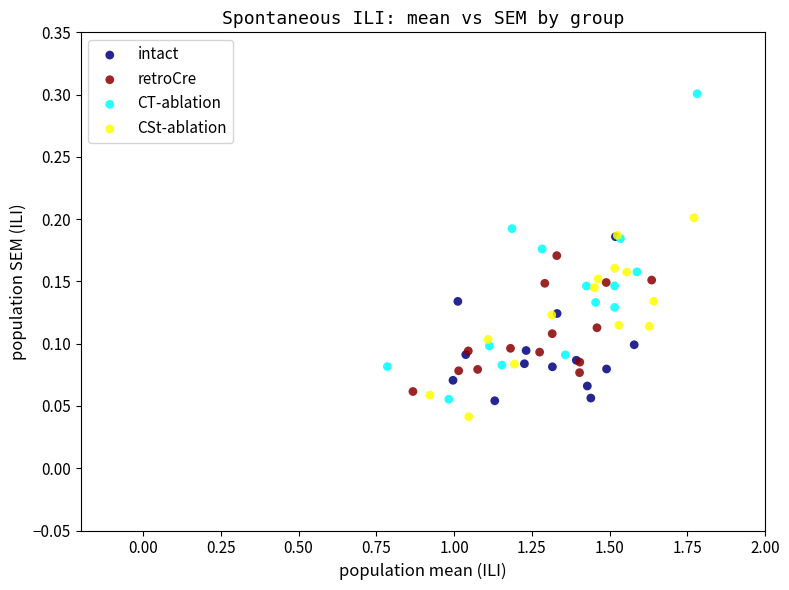

Which series has the largest Y range (max minus min)?

CT-ablation